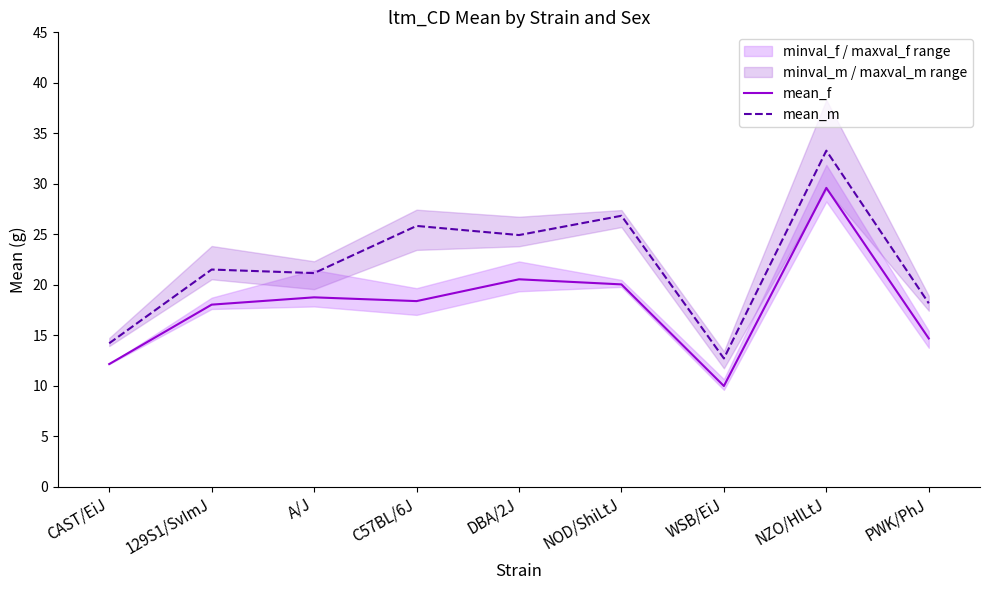

List the labels in order of mean_m value, largest first.

NZO/HlLtJ, NOD/ShiLtJ, C57BL/6J, DBA/2J, 129S1/SvImJ, A/J, PWK/PhJ, CAST/EiJ, WSB/EiJ